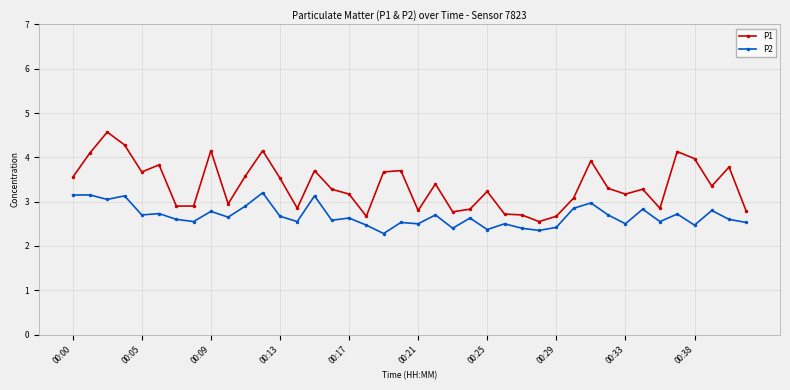

What is the value of the P1 point at the 19th from the left?

3.7